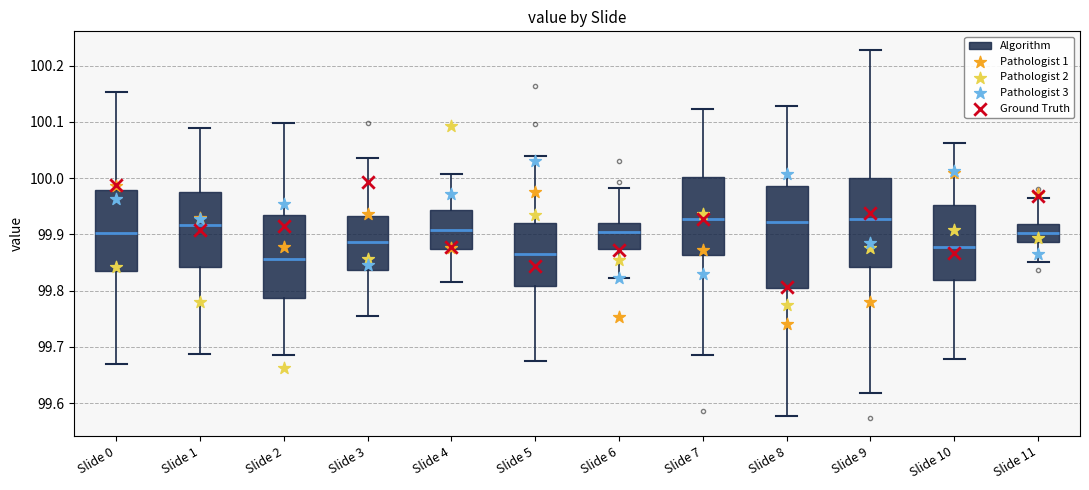

Where is the lower edge of the box for Slide 8 on the y-axis? The values are not printed on the chart, so give them approximately, as read against the axis.

99.80